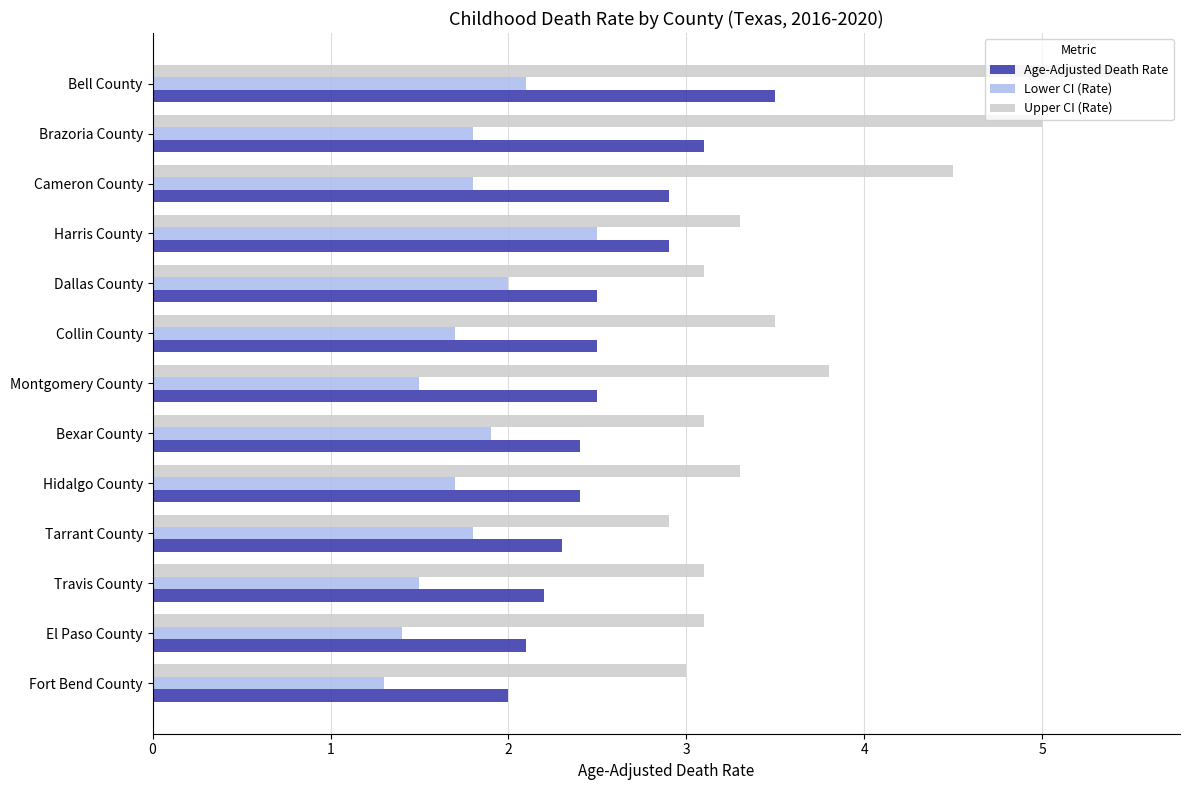

What is the spread (max minus min) of values at Travis County?

1.6